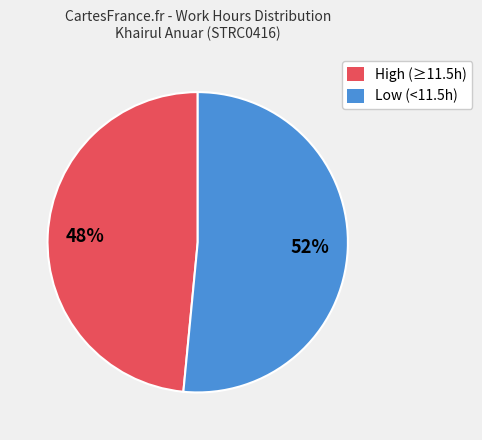

Does any single category account for the majority?

Yes